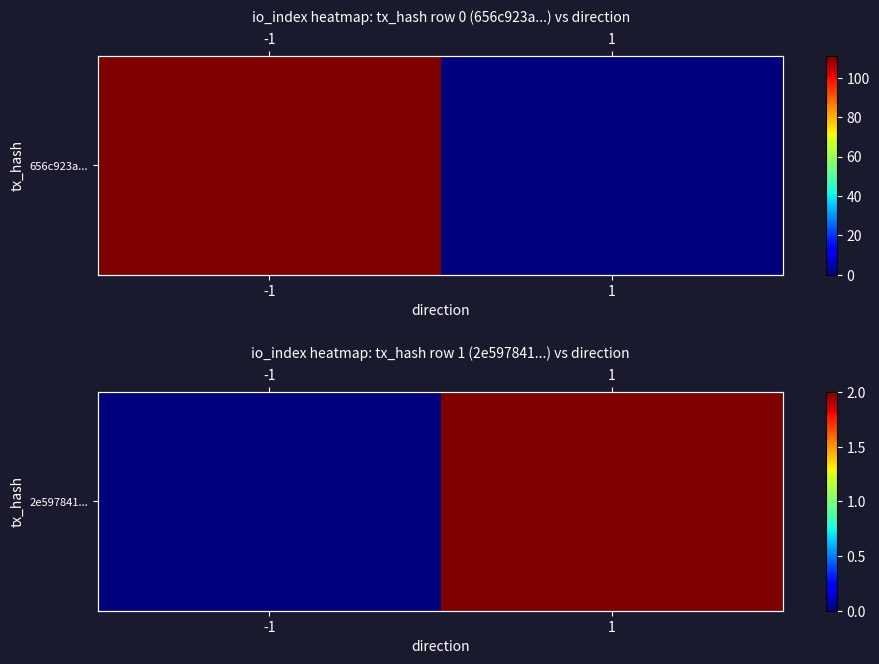

What is the average value?

1